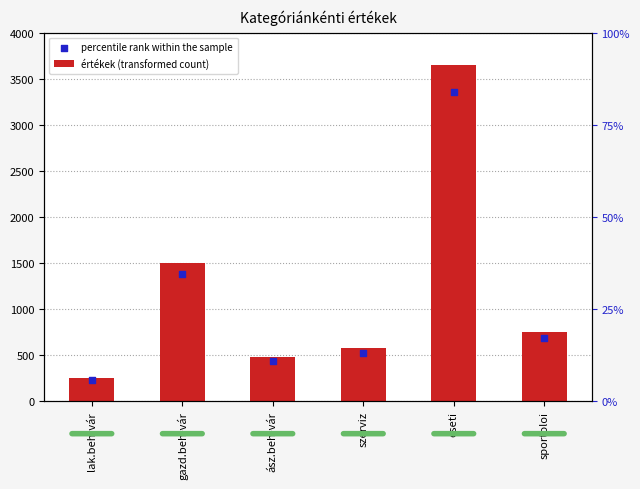

Which series reaches the maximum Y coordinate?

értékek (transformed count)